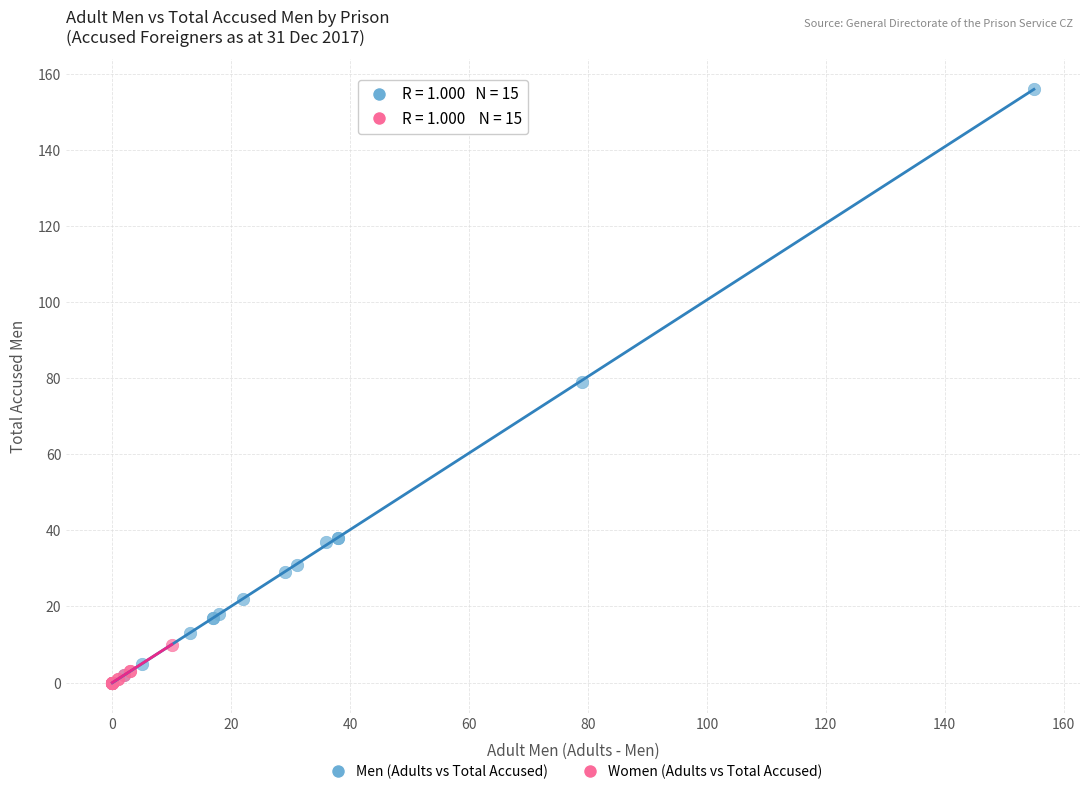

Which series has the widest spread of Y values?

Men (Adults vs Total Accused)